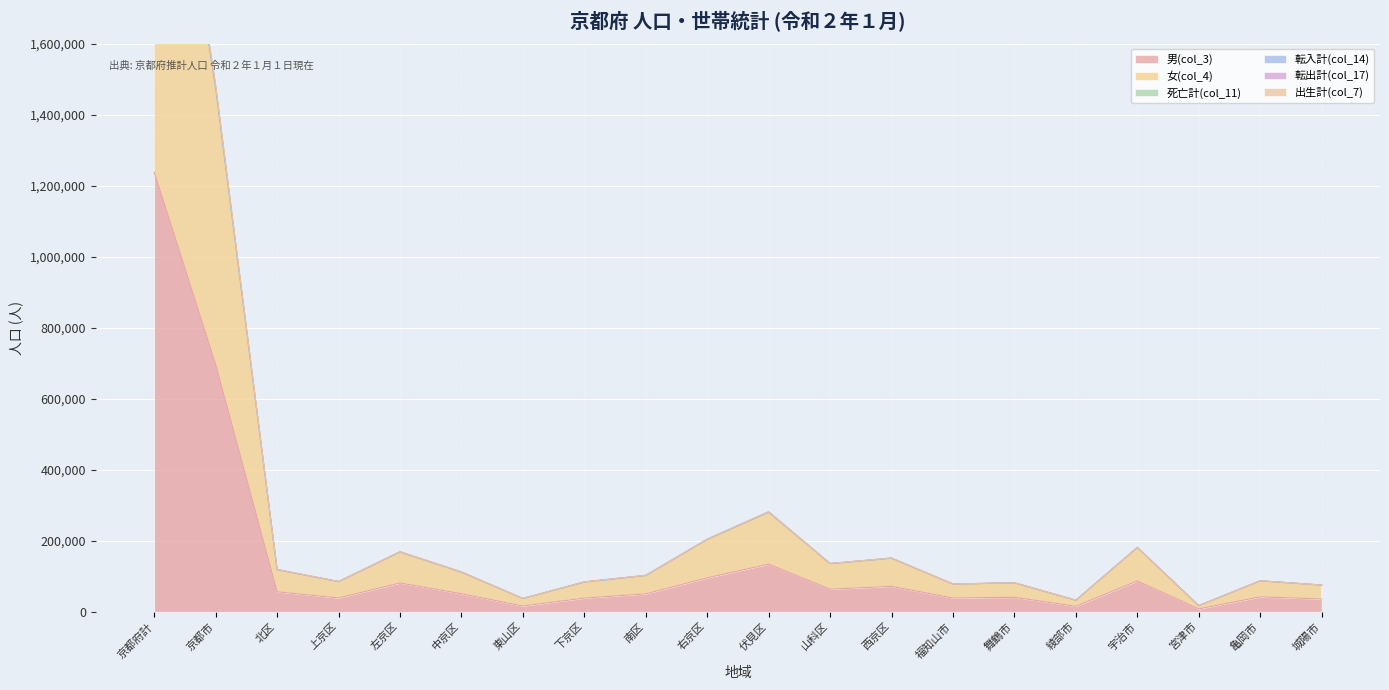

Which category has the lowest value in the 男(col_3) series?

宮津市